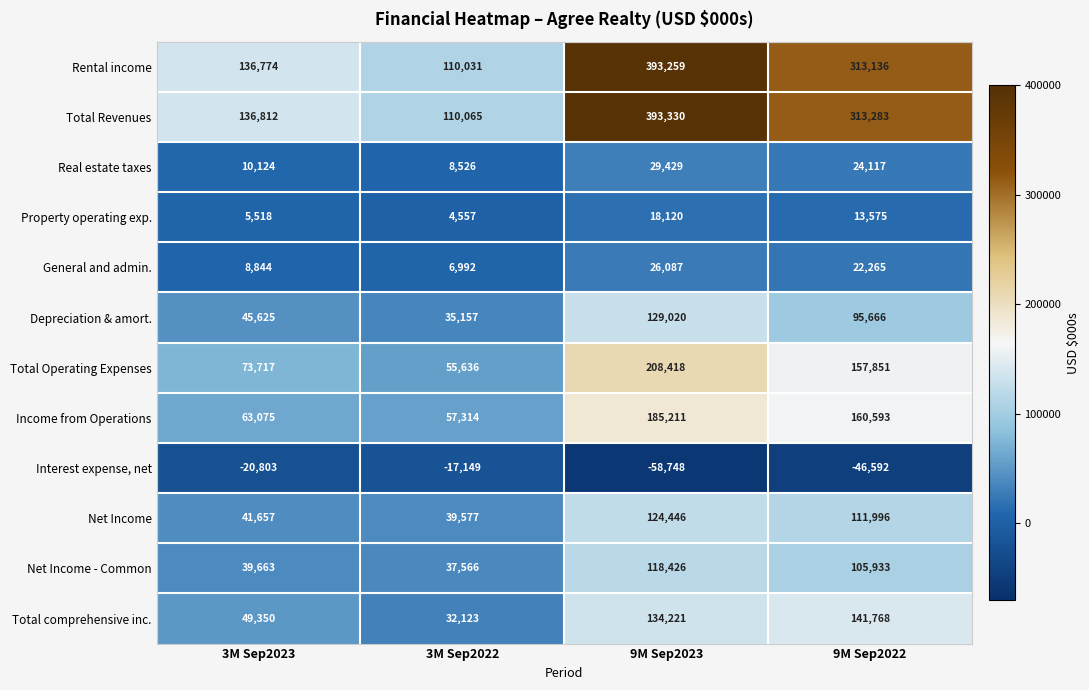

List the labels in order of Rental income value, smallest first.

3M Sep2022, 3M Sep2023, 9M Sep2022, 9M Sep2023